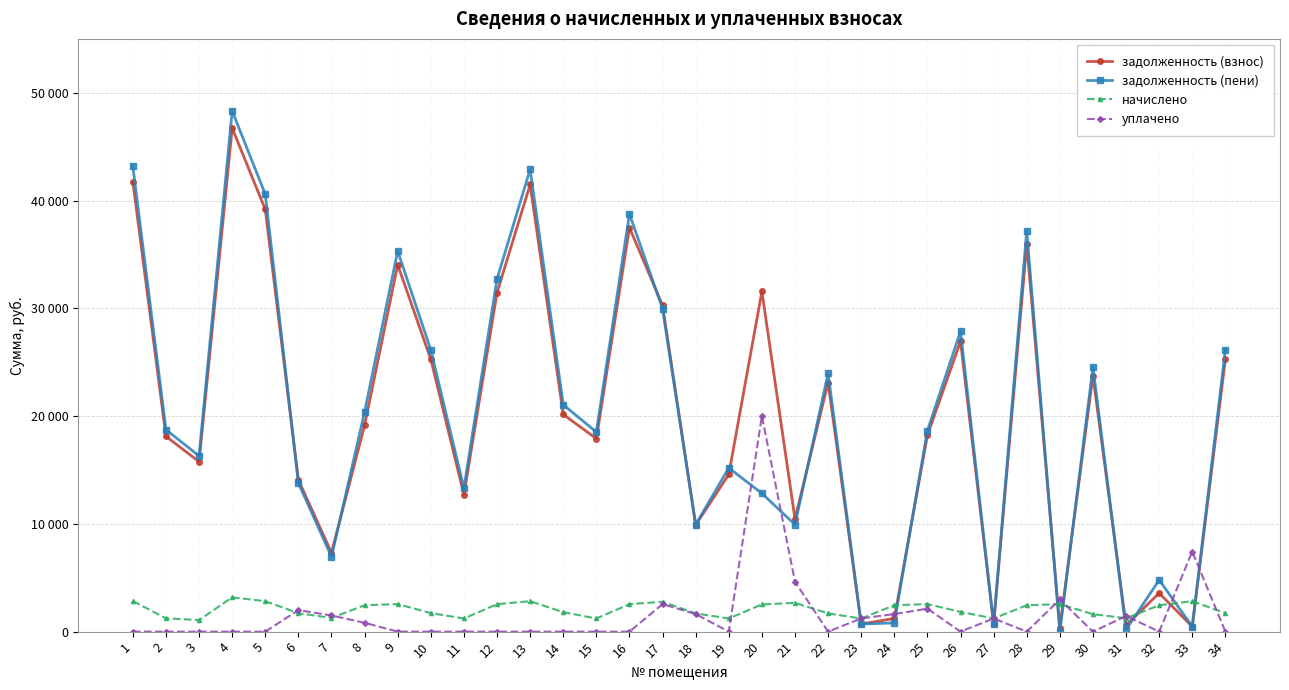

At which label is уплачено closest to 10000?

33